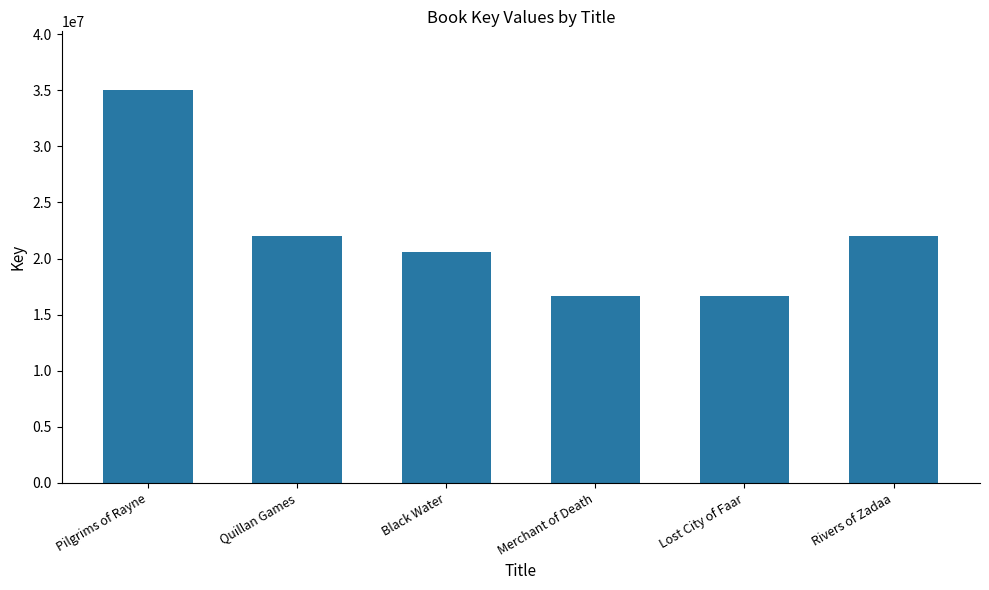

Are the bars horizontal?

No